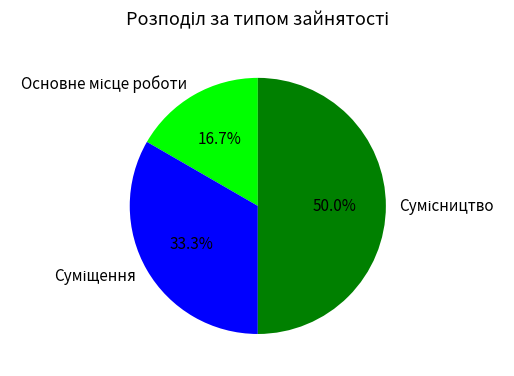

How many segments does this pie chart have?

3